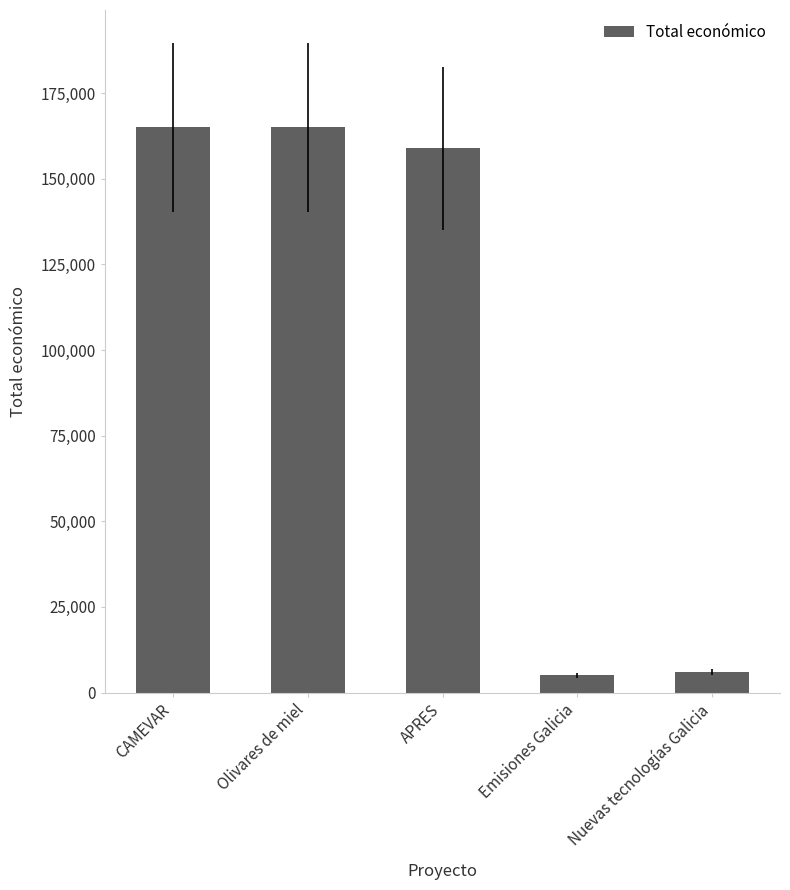

Where is the data nearest to the value 84997?

APRES